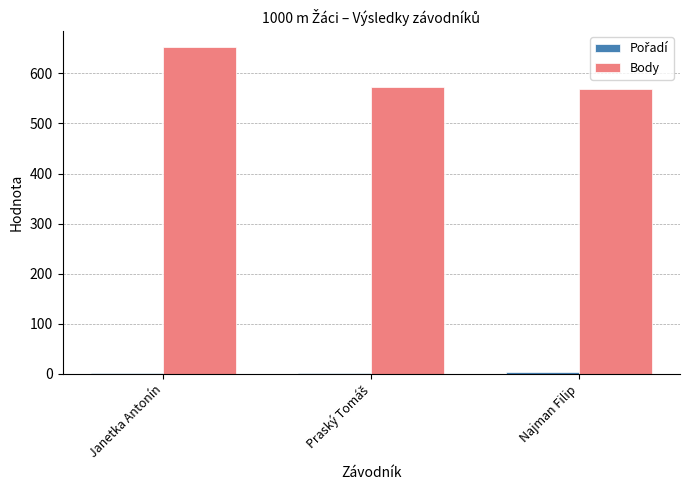

The value of Body at Janetka Antonín is 202. True or false?

False